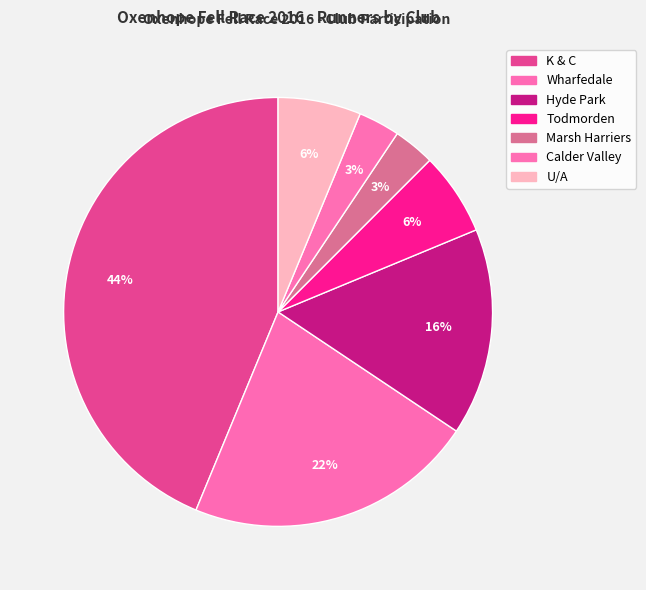

Count the number of slices in the pie.

7